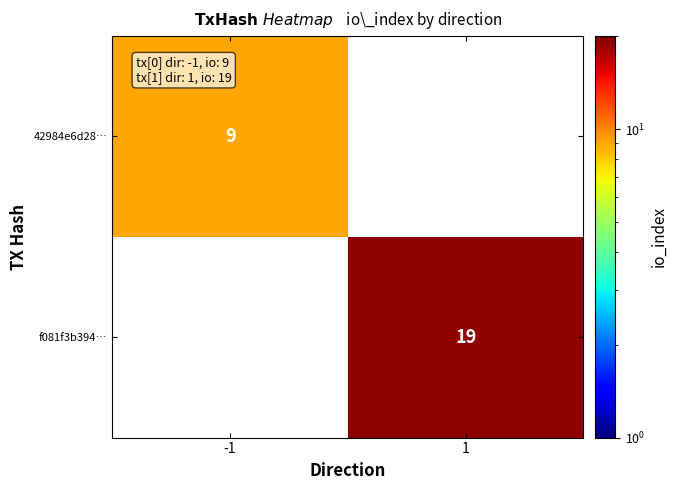

True or false: f081f3b394… has a value of 19 at 1.

True